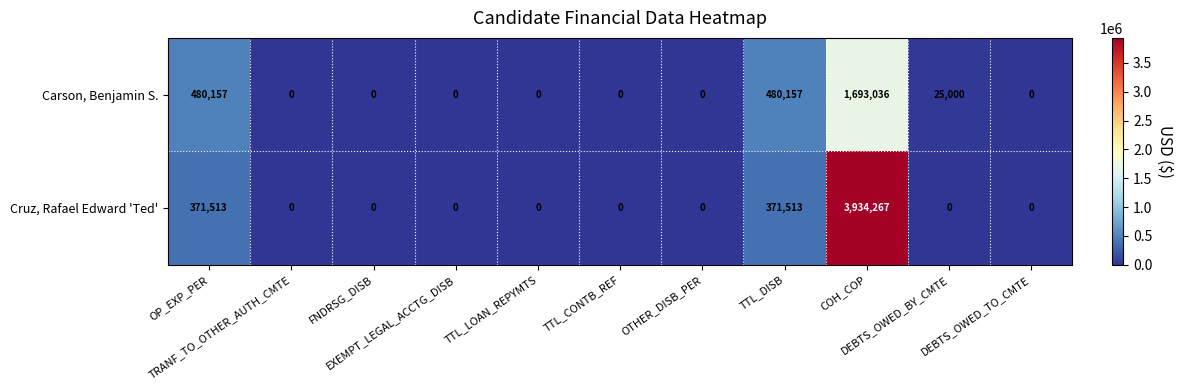

Which category has the highest value across all series?

COH_COP